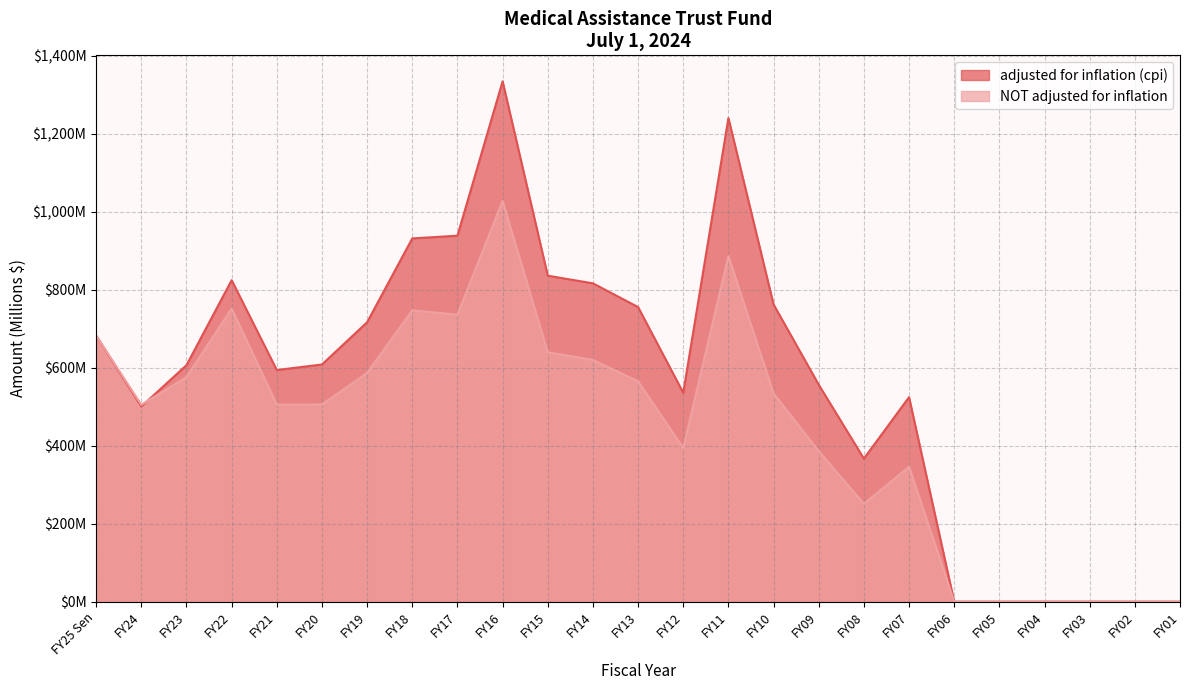

What are all the series names shown in the legend?

adjusted for inflation (cpi), NOT adjusted for inflation